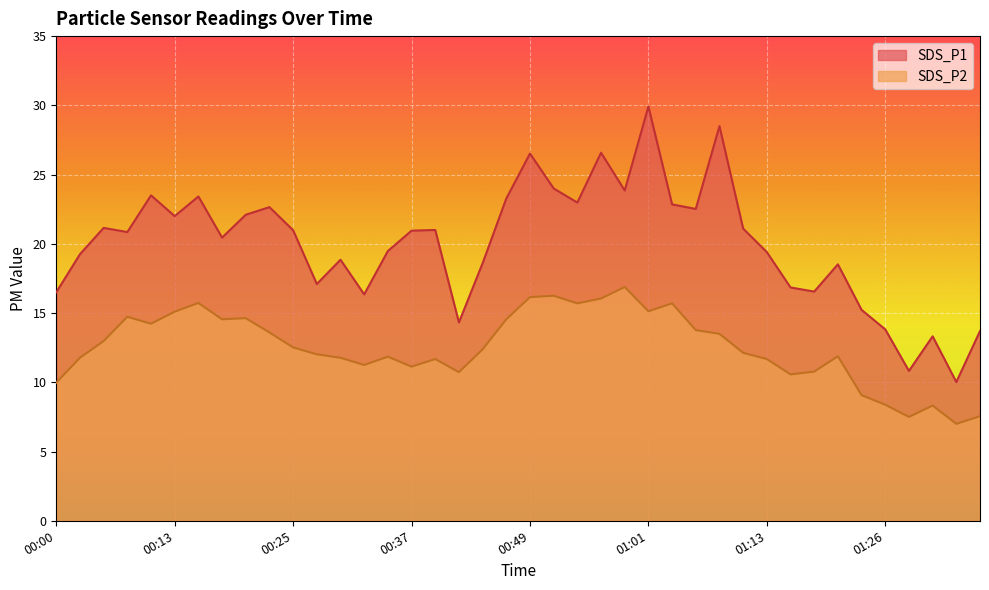

What position from the right is 01:35?

1